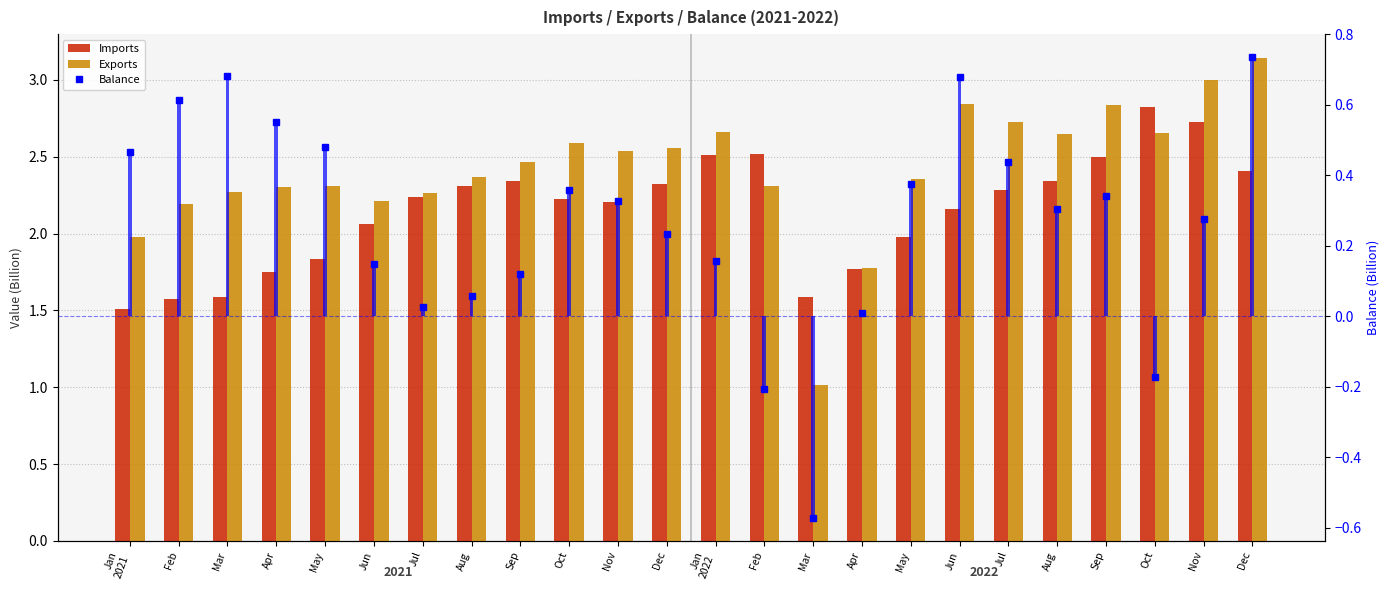

What is the spread (max minus min) of values at Sep?

2.3